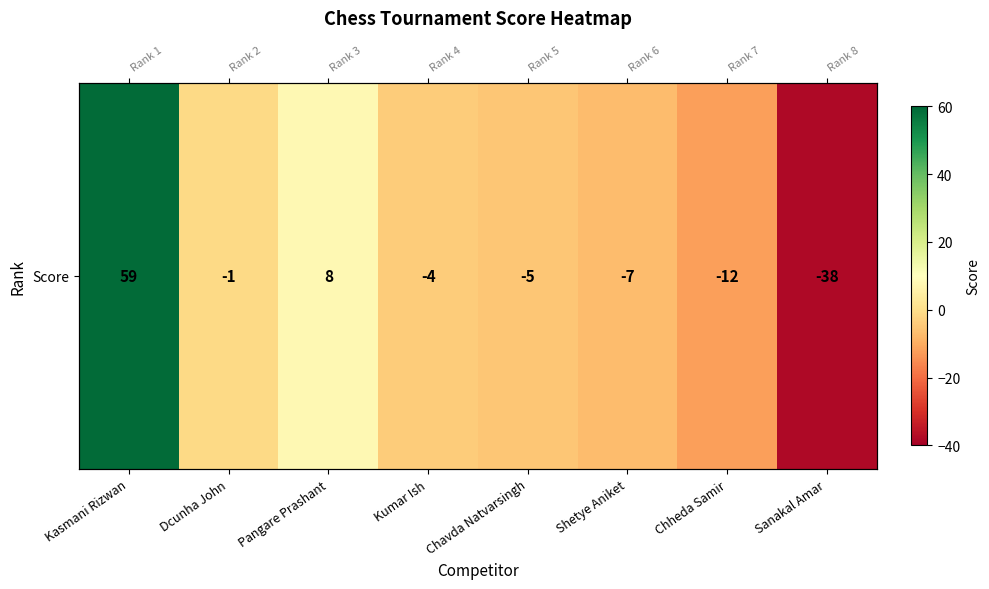

Reading left to right, list all the values displayed in this chart.

59	-1	8	-4	-5	-7	-12	-38